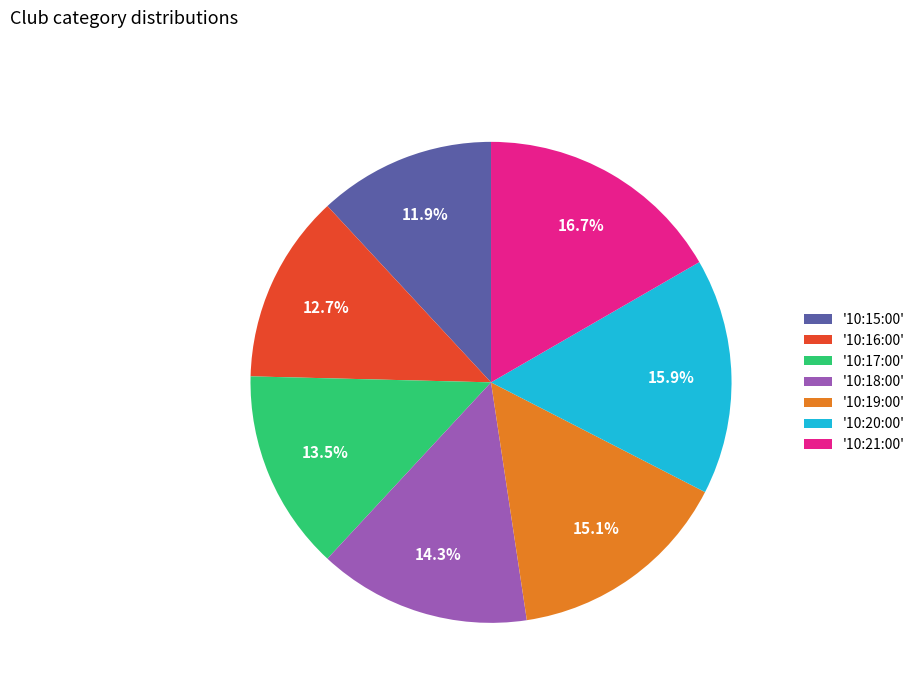

Does any single category account for the majority?

No